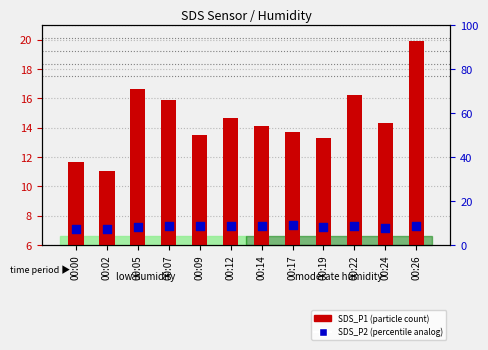

Which series contains the highest Y value?

SDS_P1 (particle count)